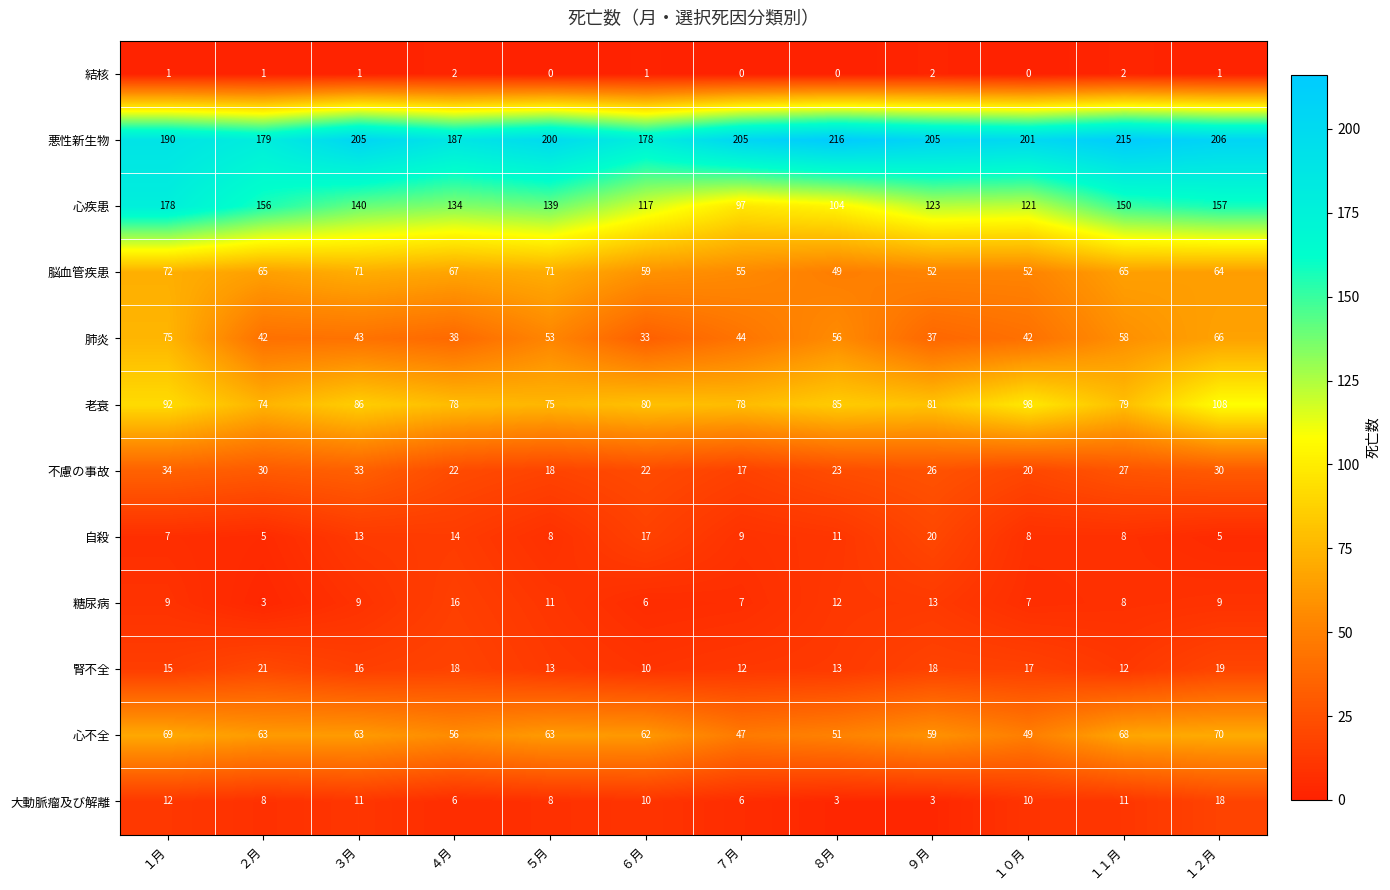

List the series in order of their peak value, lowest first.

結核, 糖尿病, 大動脈瘤及び解離, 自殺, 腎不全, 不慮の事故, 心不全, 脳血管疾患, 肺炎, 老衰, 心疾患, 悪性新生物